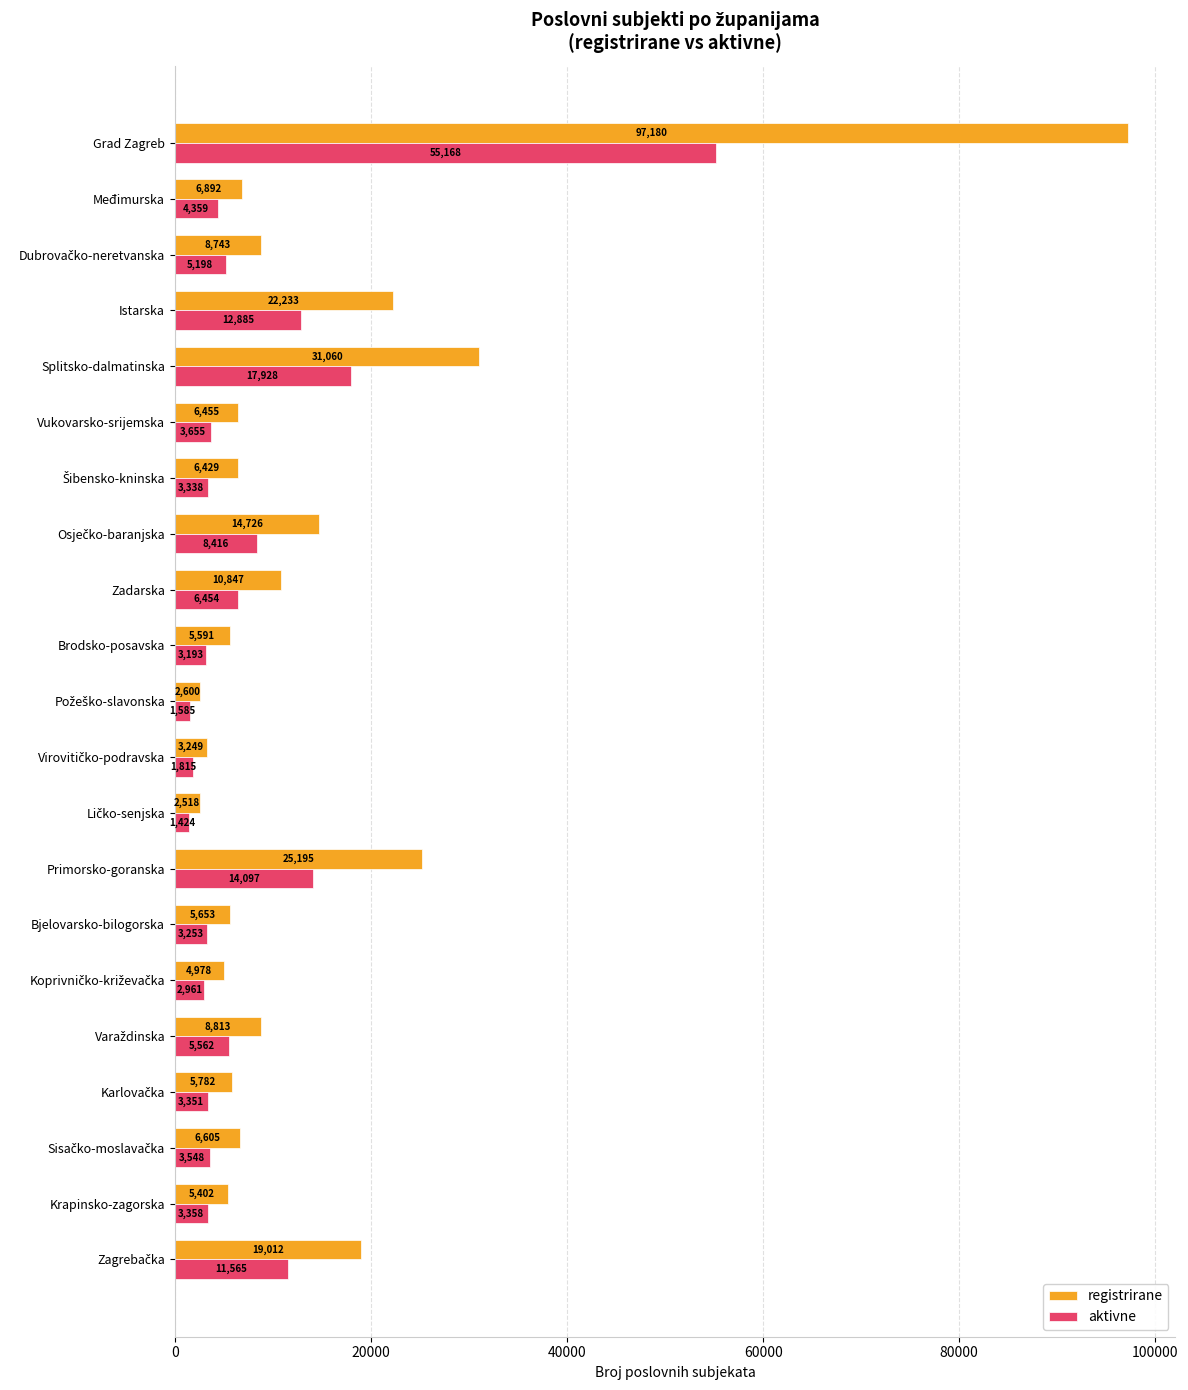

What is the sum of all aktivne values?

173113